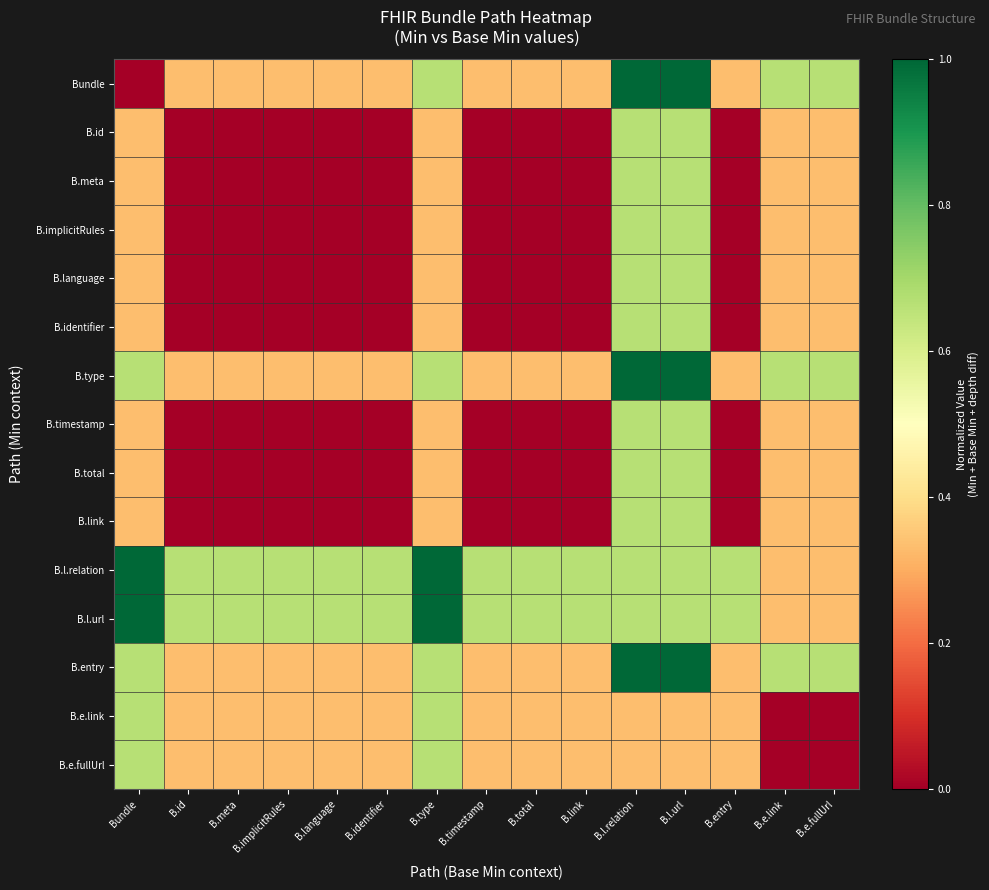

At how many categories does at least one series exceed 0?

15